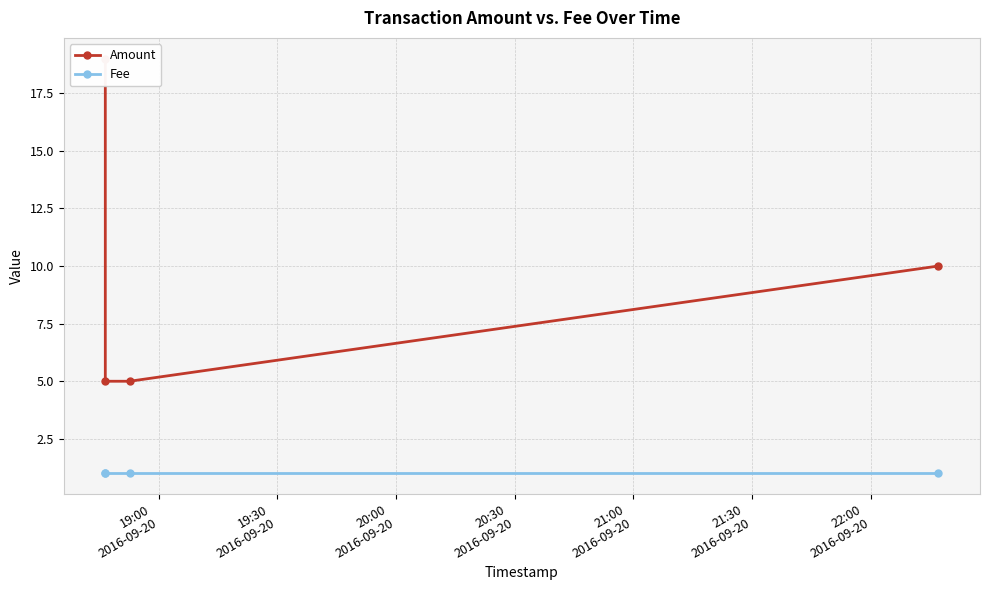

Which series has the largest total across all categories?

Amount